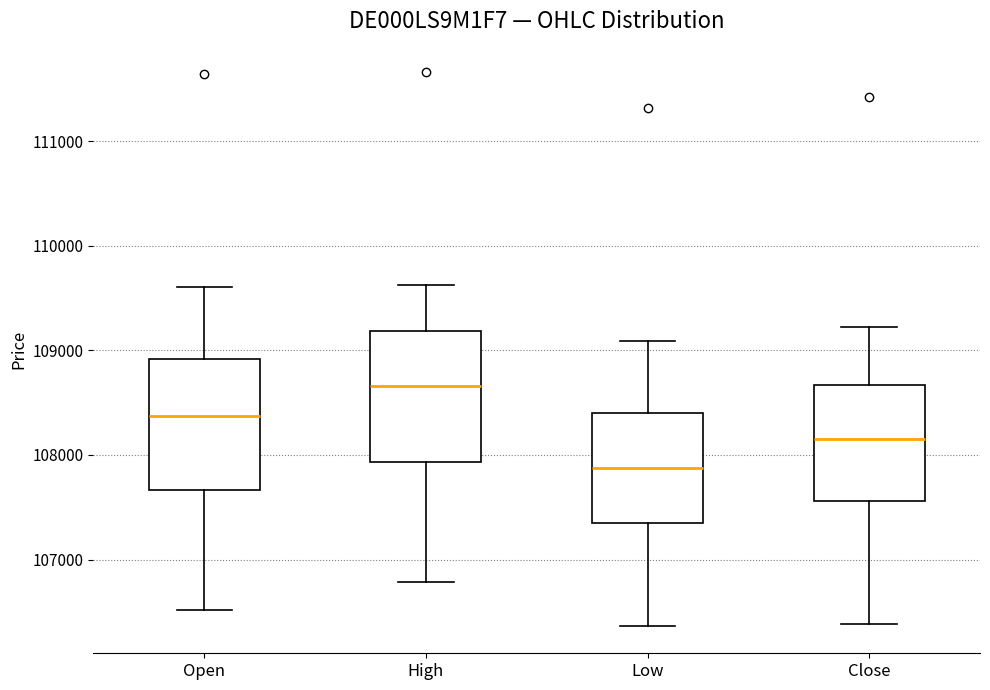

Reading left to right, transcribe this box plot: for each box, give where its median line is, the range the box spans, and where its two whiskers end, as read against the y-axis. The values are not printed on the chart, so give them approximately, as read against the axis.

Open: median 108400, box 107700 to 108900, whiskers 106500 to 109600
High: median 108700, box 107900 to 109200, whiskers 106800 to 109600
Low: median 107900, box 107400 to 108400, whiskers 106400 to 109100
Close: median 108200, box 107600 to 108700, whiskers 106400 to 109200